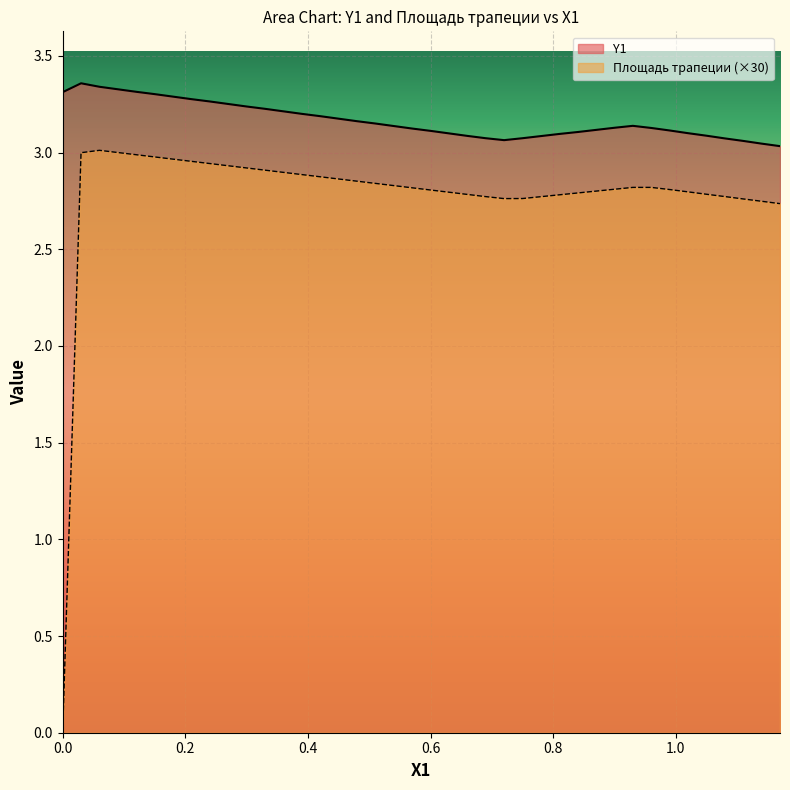

Does the chart display data point markers on the line(s)?

No